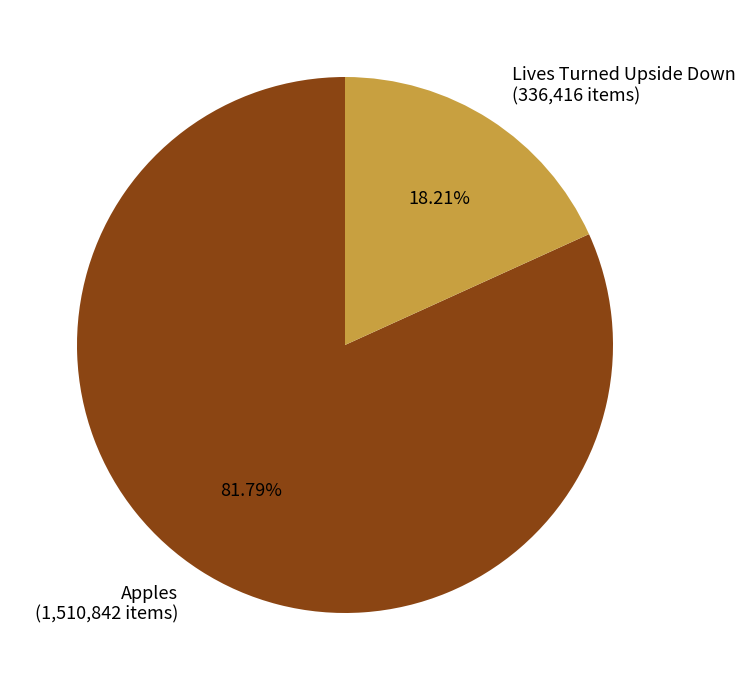

Does Apples represent more than half of the total?

Yes